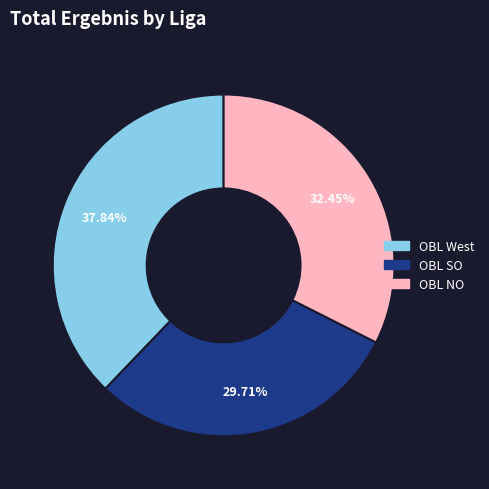

Is OBL West the majority of the pie?

No